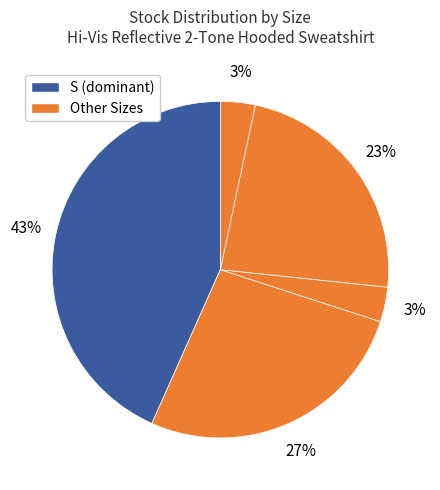

How many slices are in this pie chart?

5